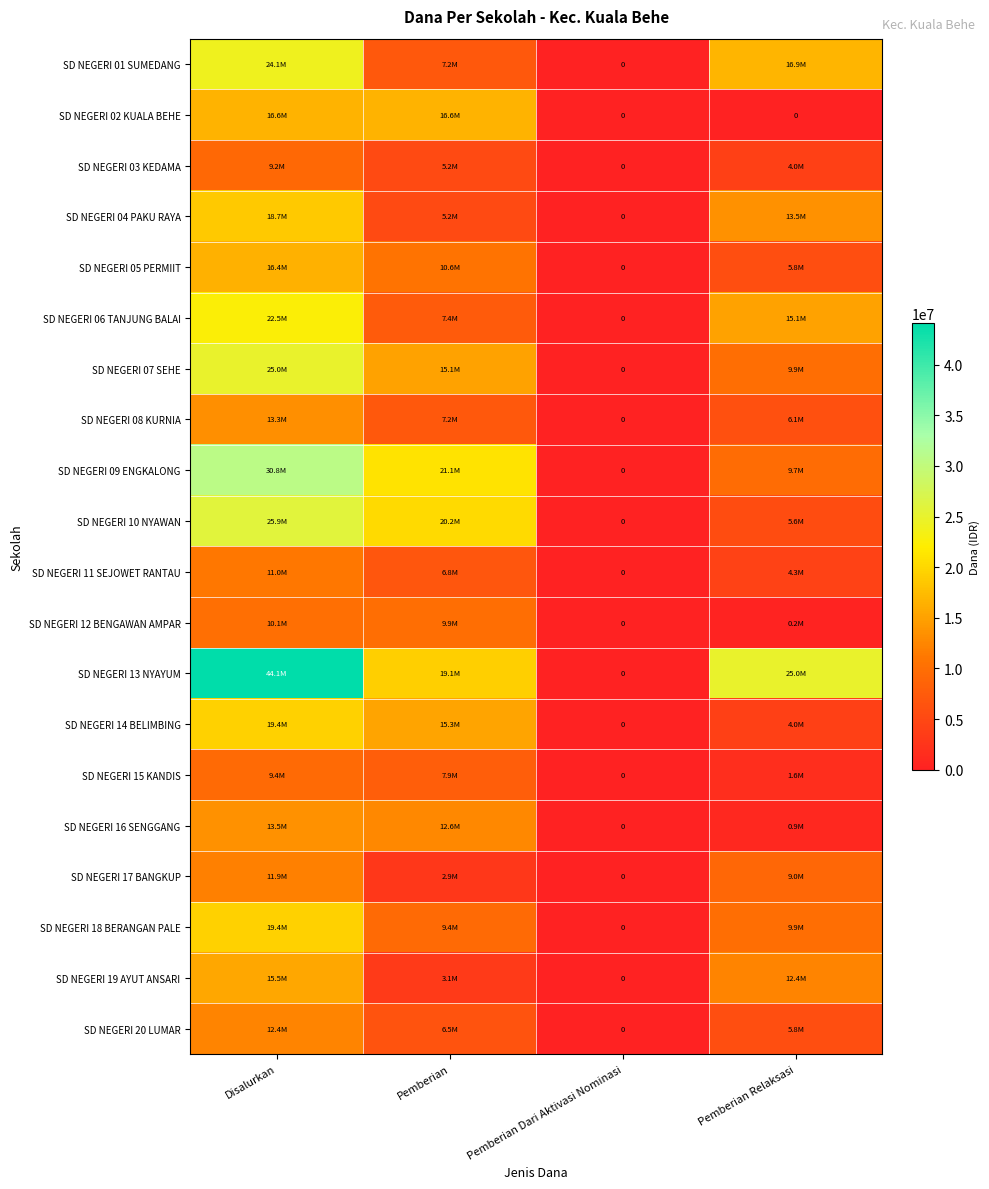

Rank the categories by SD NEGERI 04 PAKU RAYA value from lowest to highest.

Pemberian Dari Aktivasi Nominasi, Pemberian, Pemberian Relaksasi, Disalurkan